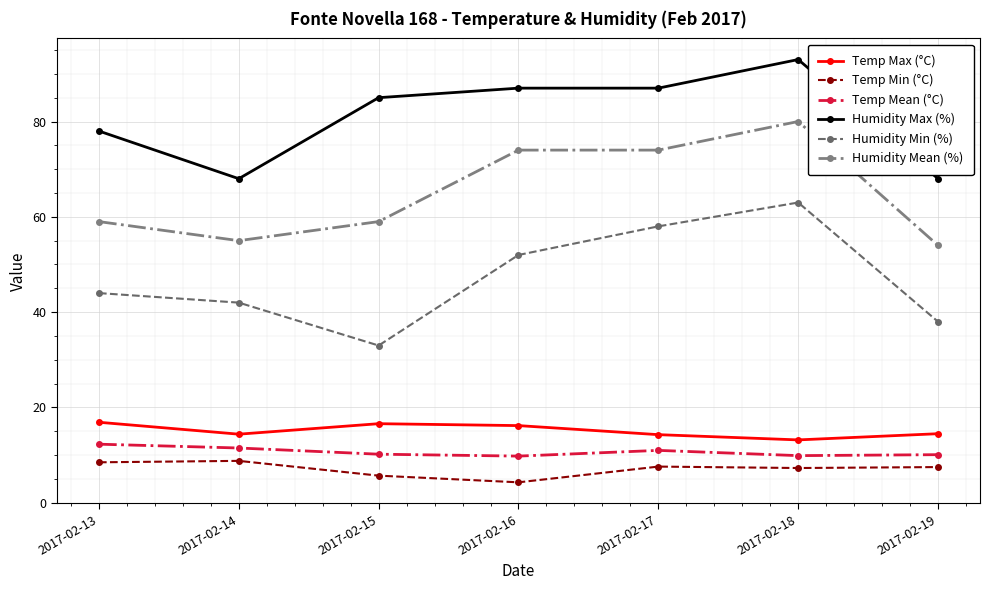

What is the minimum value for Temp Mean (°C)?

9.8